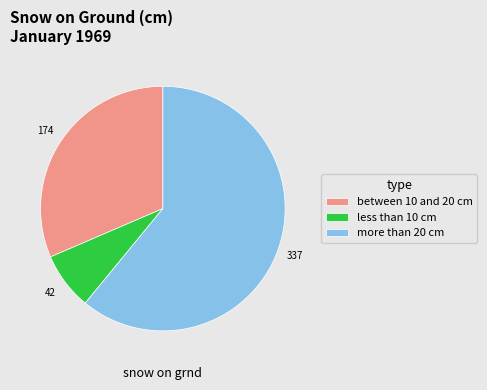

Which category has the biggest portion of the pie?

more than 20 cm